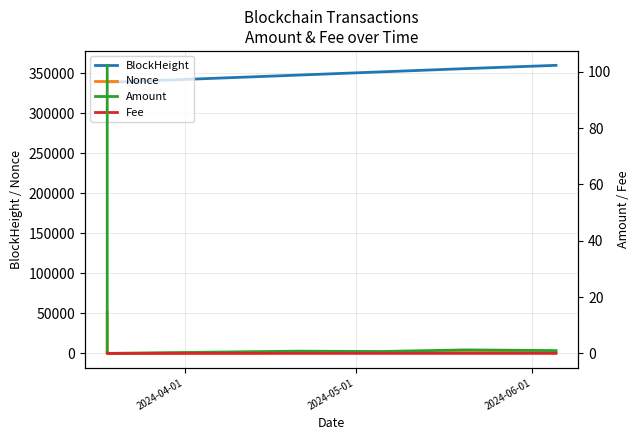

True or false: Nonce and BlockHeight cross at least once.

False